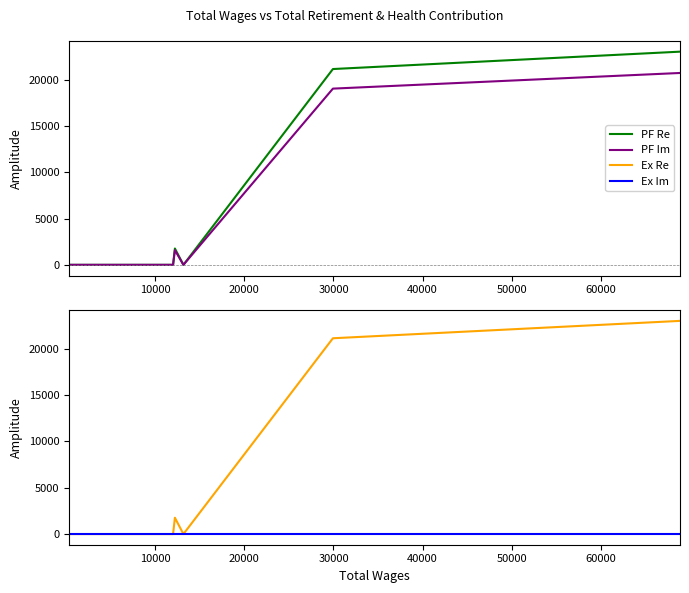

What are all the series names shown in the legend?

PF Re, PF Im, Ex Re, Ex Im